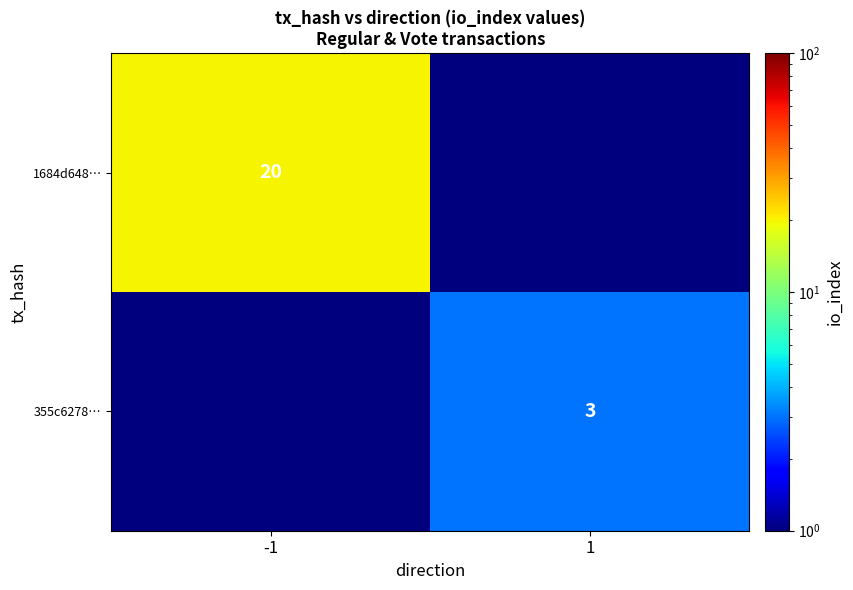

Which category has the highest value across all series?

-1